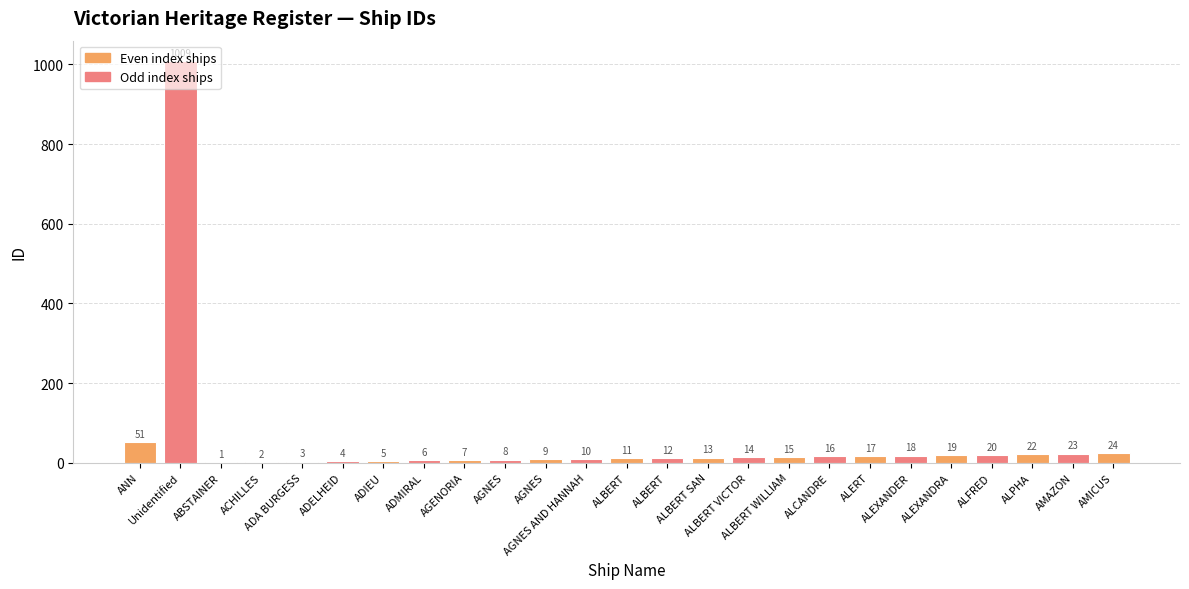

Approximately how many times larger is the value at ADIEU compared to AGNES?

0.6